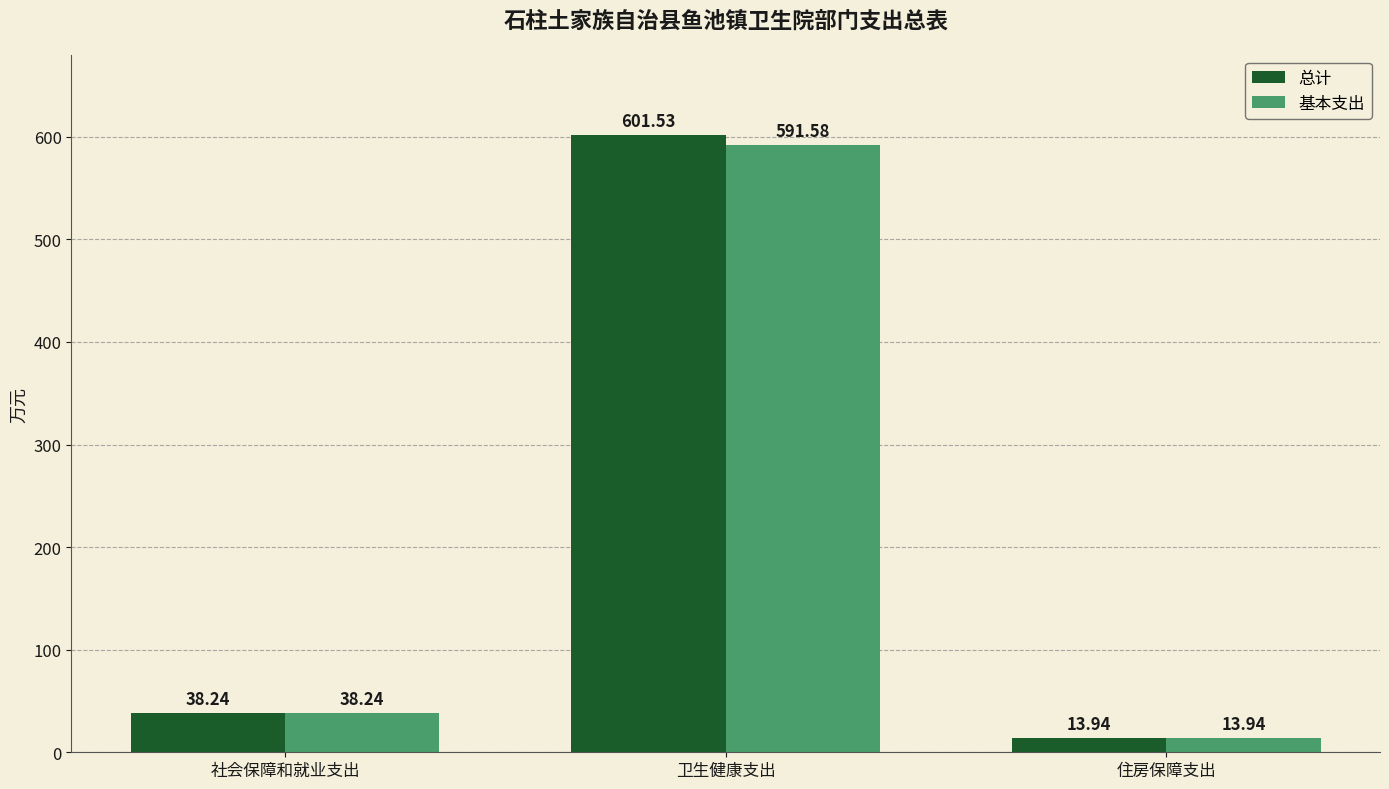

Where is 基本支出 nearest to the value 302?

社会保障和就业支出